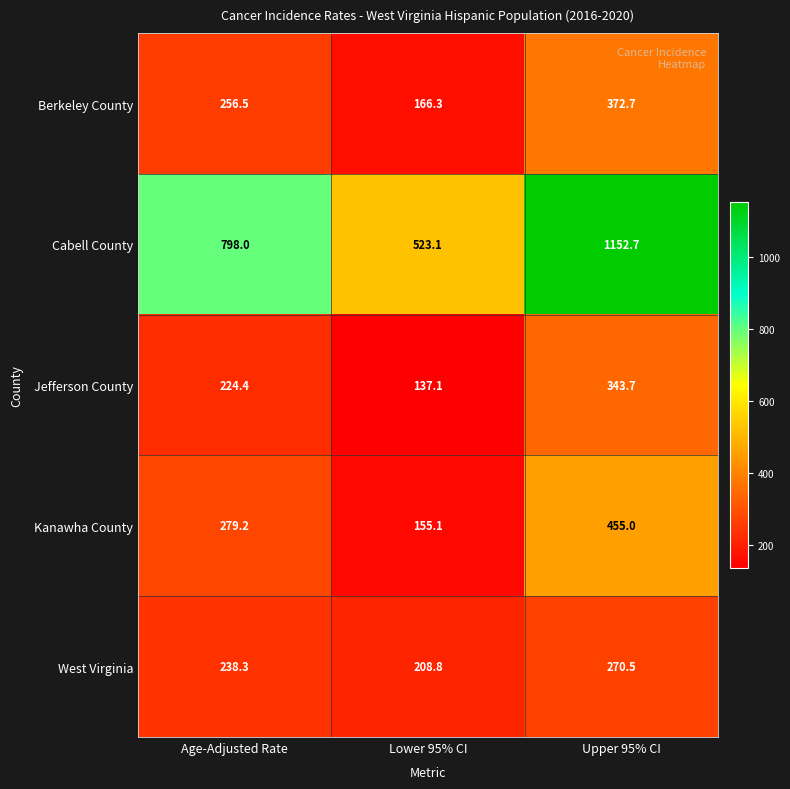

Which series has the widest spread of values?

Cabell County